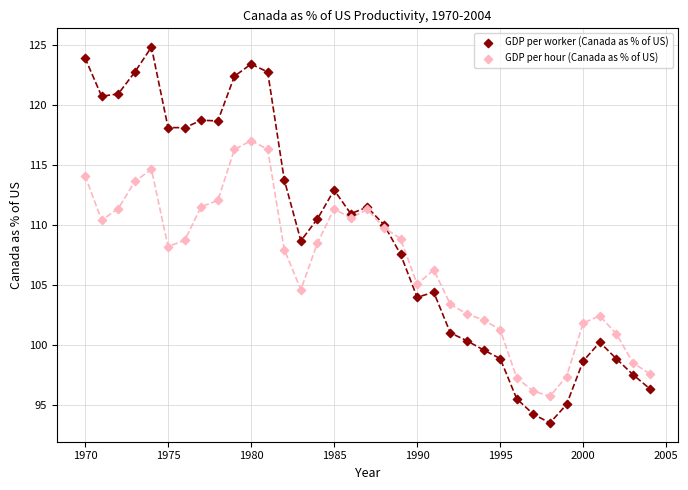

Which series has the widest spread of Y values?

GDP per worker (Canada as % of US)